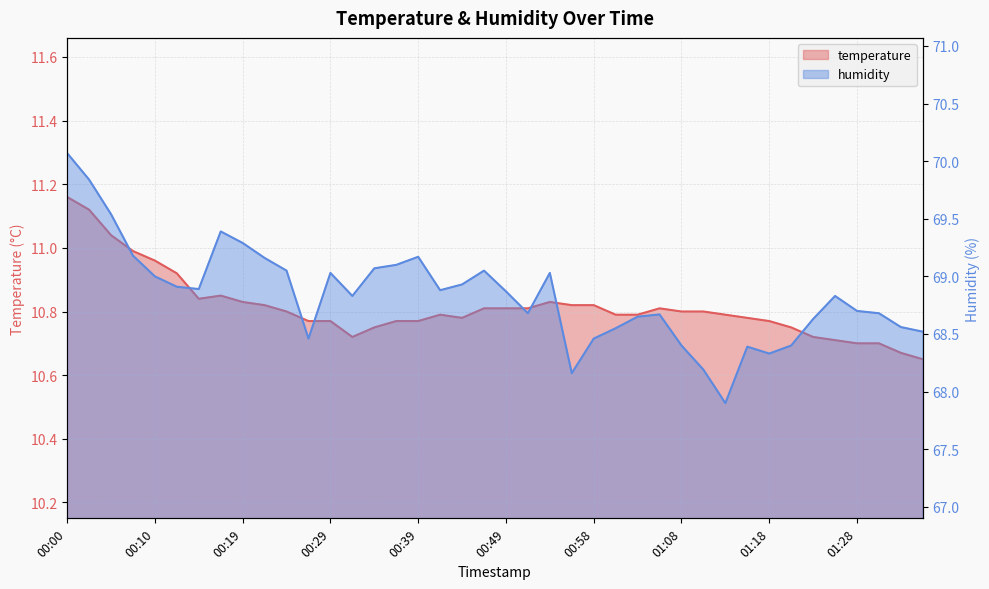

What is the difference between the humidity values at 00:07 and 01:35?

0.7